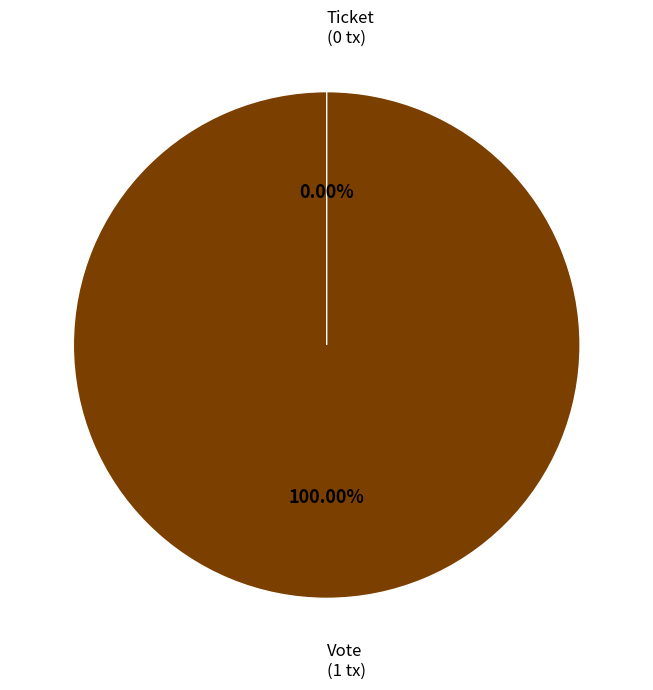

Count the number of slices in the pie.

2